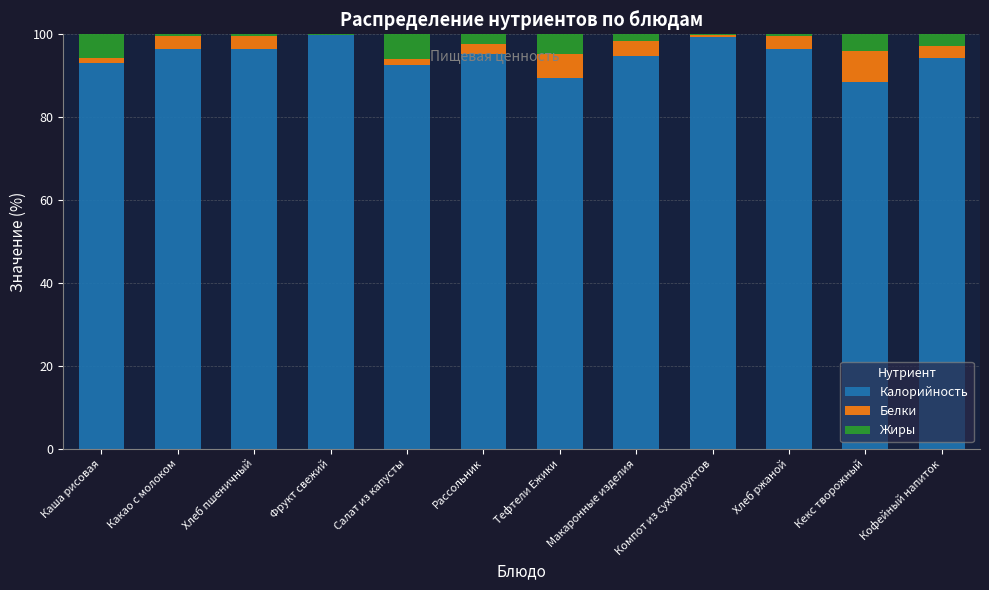

What is the total value across all series at Фрукт свежий?

100.0